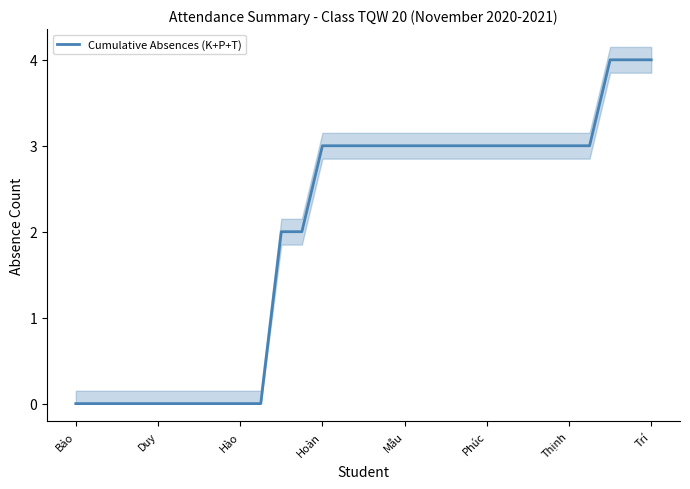

Does the chart have visible grid lines?

No